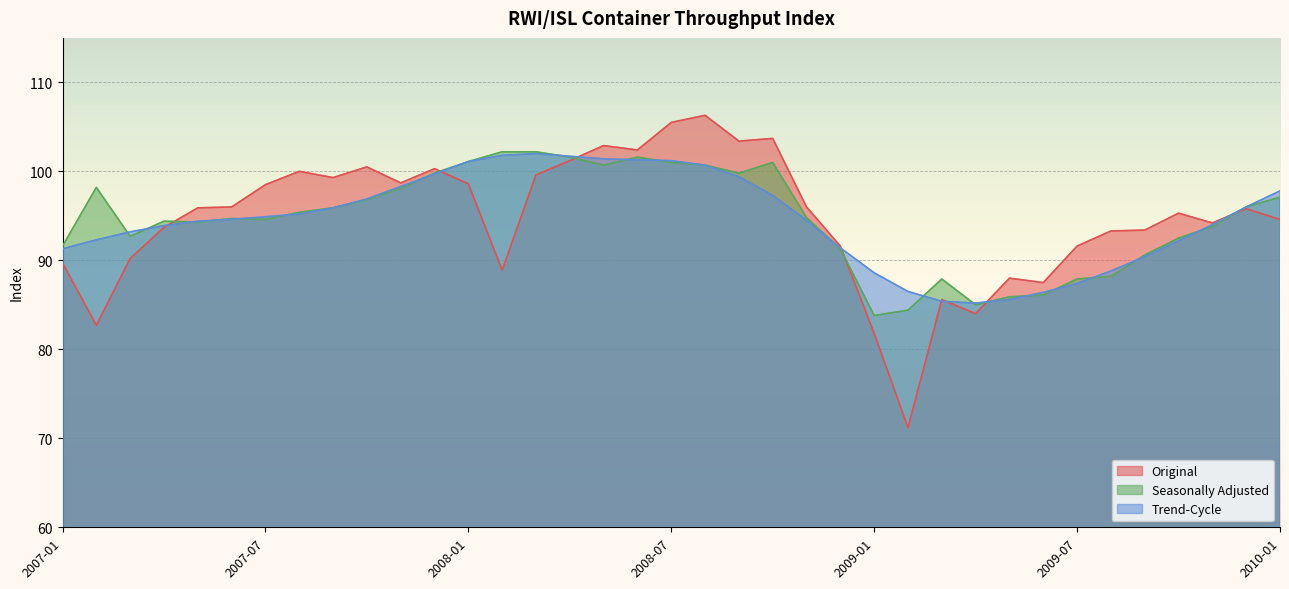

What is the spread (max minus min) of values at 2007-05?

1.6